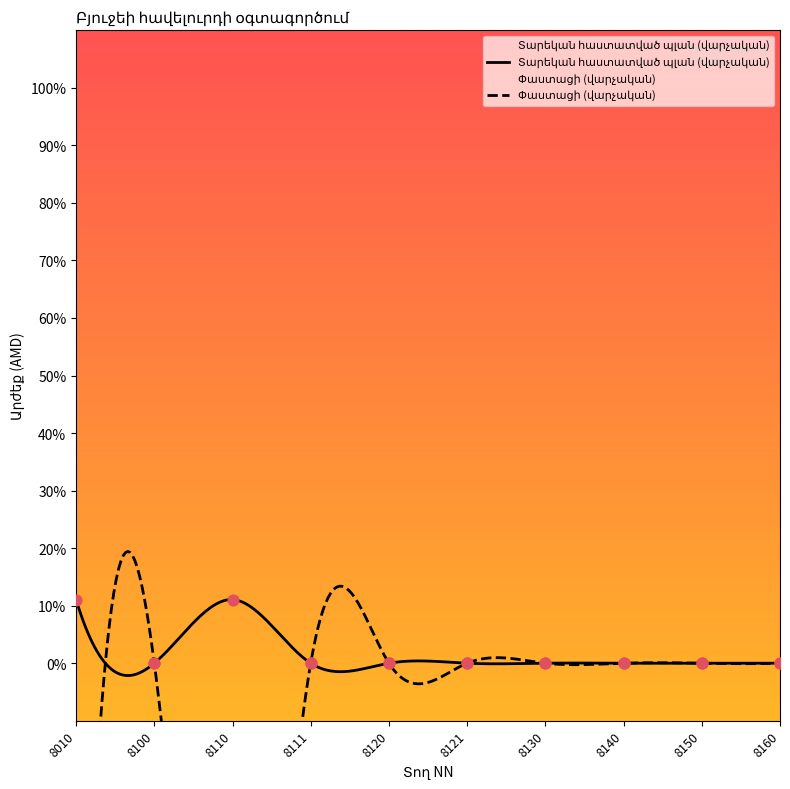

Which series has the widest spread of Y values?

Փաստացի (վարչական)